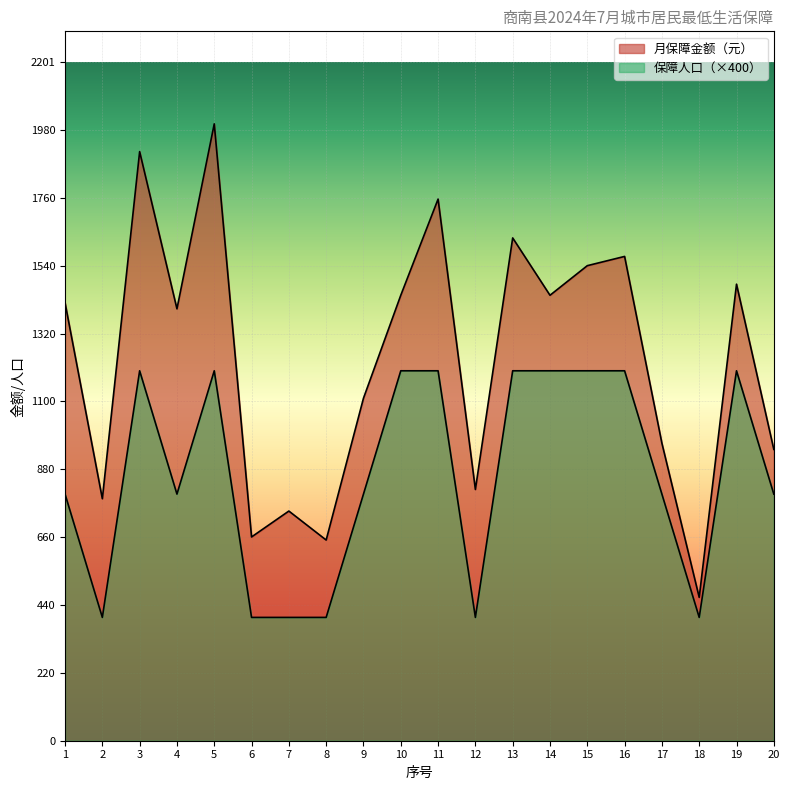

Where is the first local minimum for 保障人口?

2